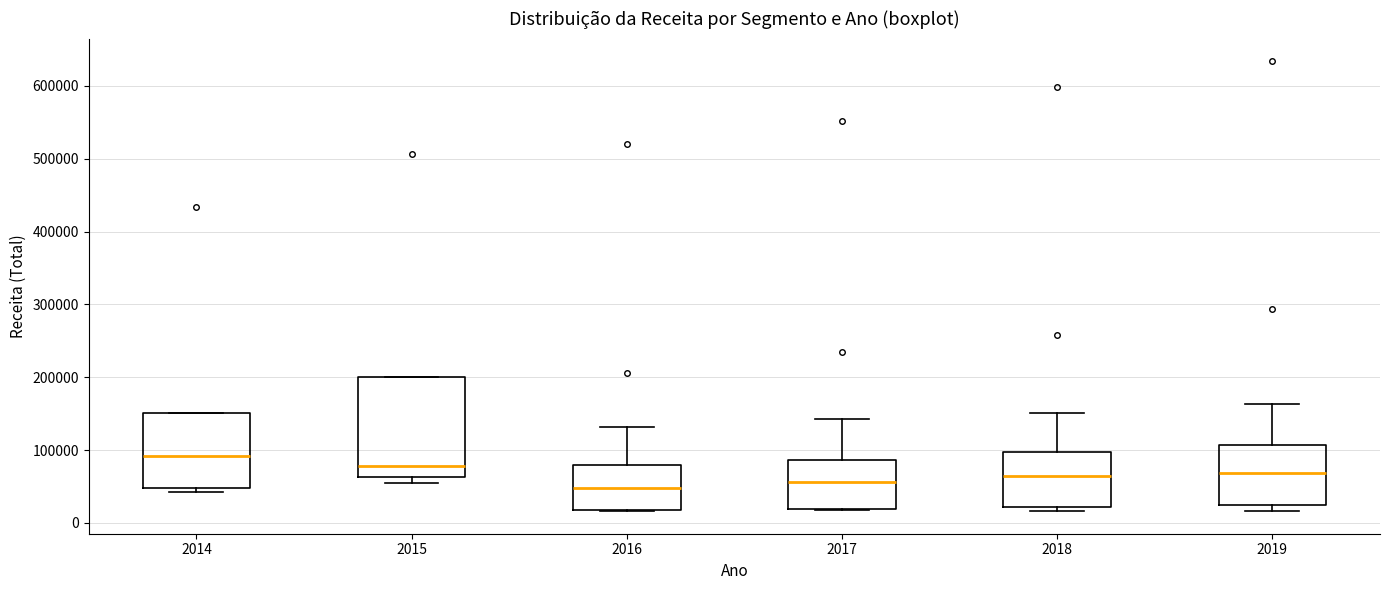

Reading left to right, read every box against the y-axis: the position of its median line, the range the box covers, and the ends of its whiskers. The values are not printed on the chart, so give them approximately, as read against the axis.

2014: median 90000, box 50000 to 150000, whiskers 40000 to 150000
2015: median 80000, box 60000 to 200000, whiskers 60000 (just below the box's lower edge) to 200000
2016: median 50000, box 20000 to 80000, whiskers 20000 to 130000
2017: median 60000, box 20000 to 90000, whiskers 20000 to 140000
2018: median 60000, box 20000 to 100000, whiskers 20000 (just below the box's lower edge) to 150000
2019: median 70000, box 20000 to 110000, whiskers 20000 (just below the box's lower edge) to 160000